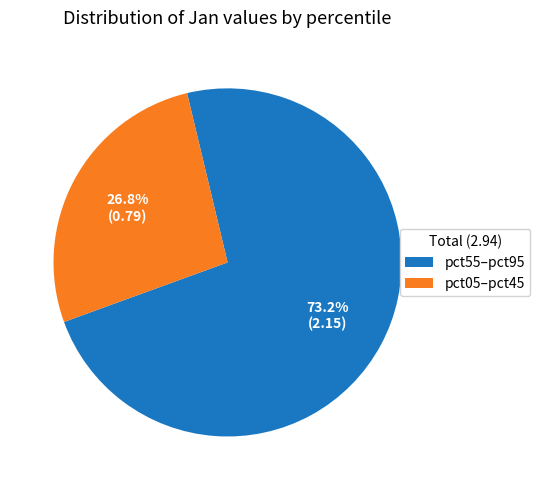

Rank the categories by value from lowest to highest.

pct05–pct45, pct55–pct95